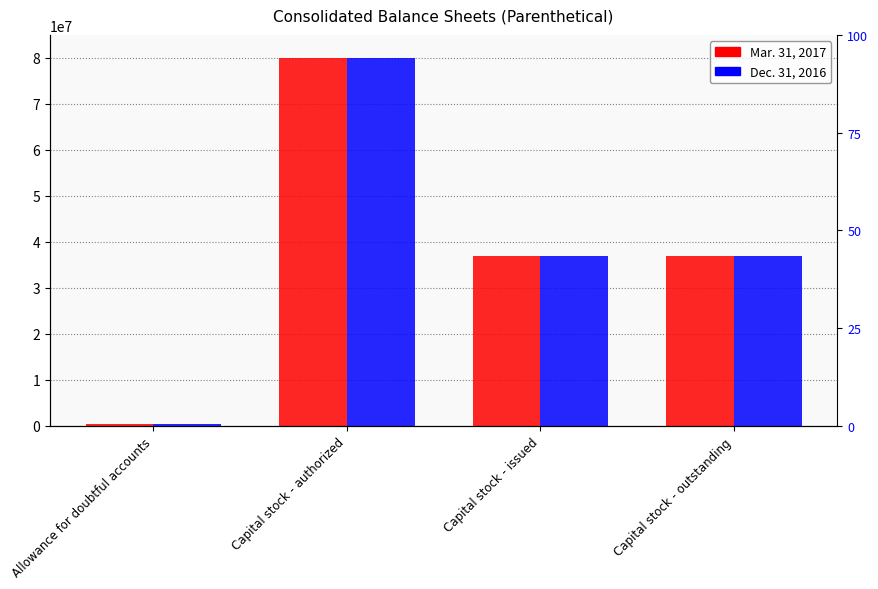

What is the highest value of the Dec. 31, 2016 series?

80000000